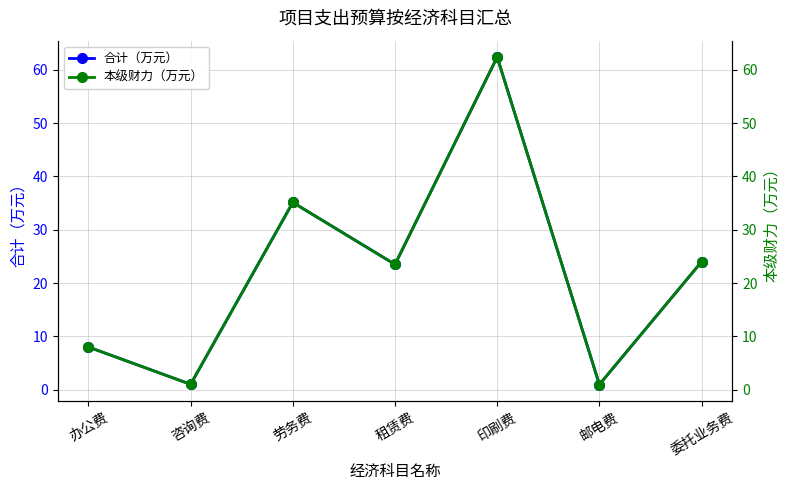

Which category has the lowest value in the 合计（万元） series?

邮电费